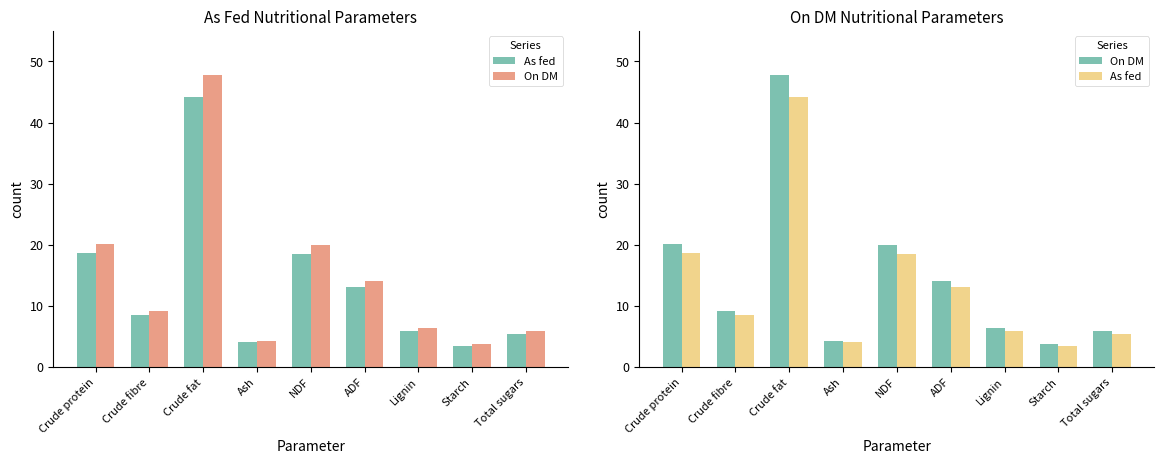

Which series changed the most between Crude fibre and Lignin?

On DM